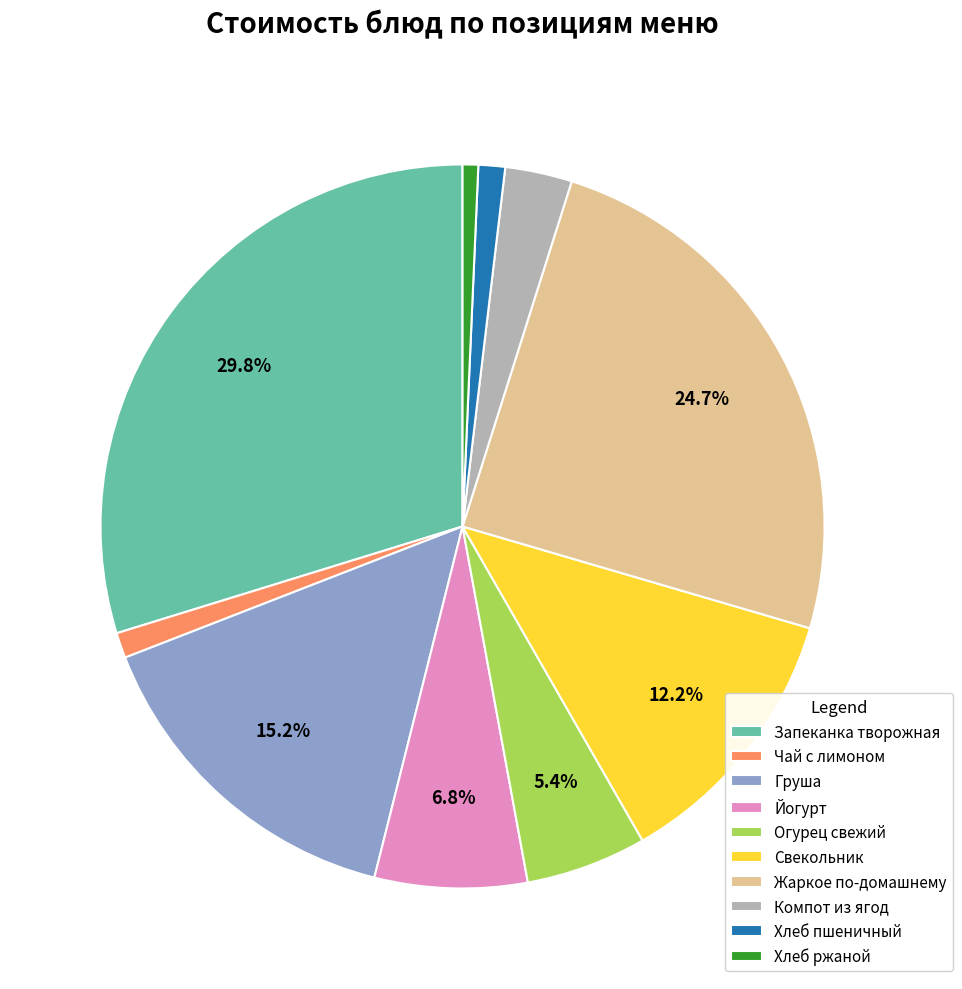

Which has a higher value, Свекольник or Хлеб ржаной?

Свекольник